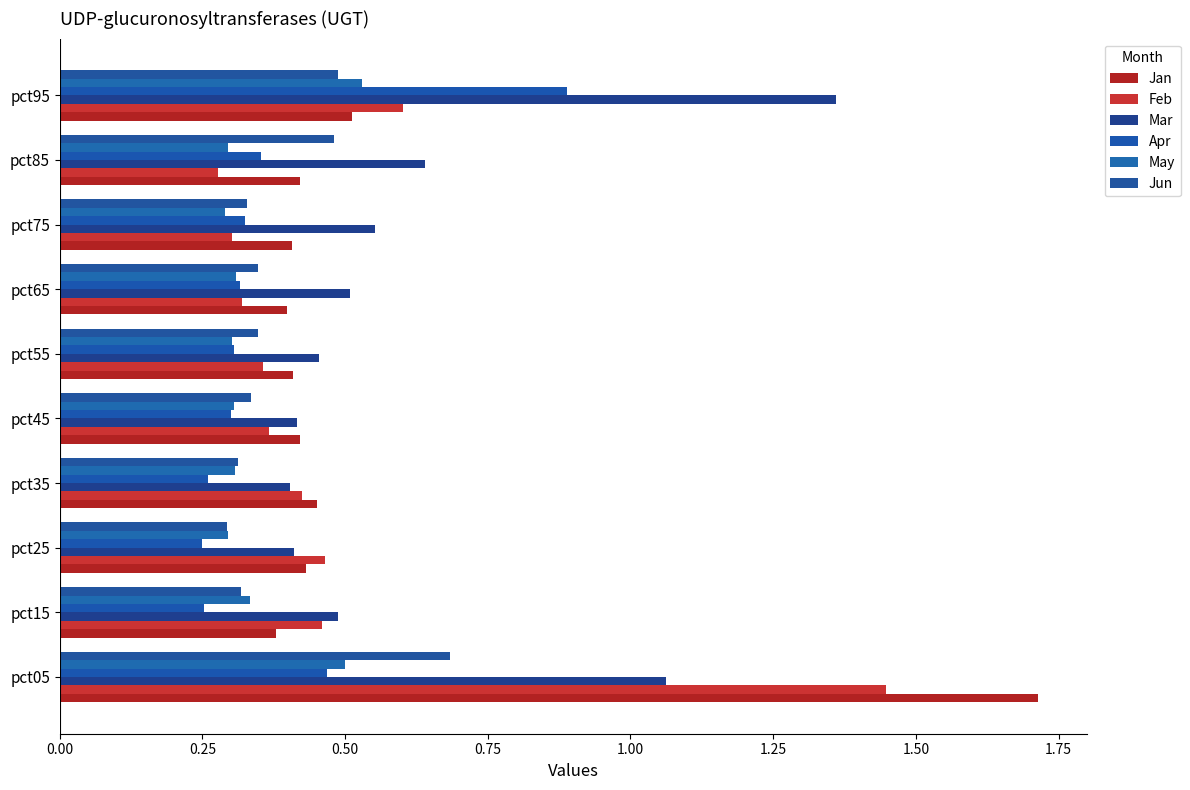

At how many categories does at least one series exceed 1?

2